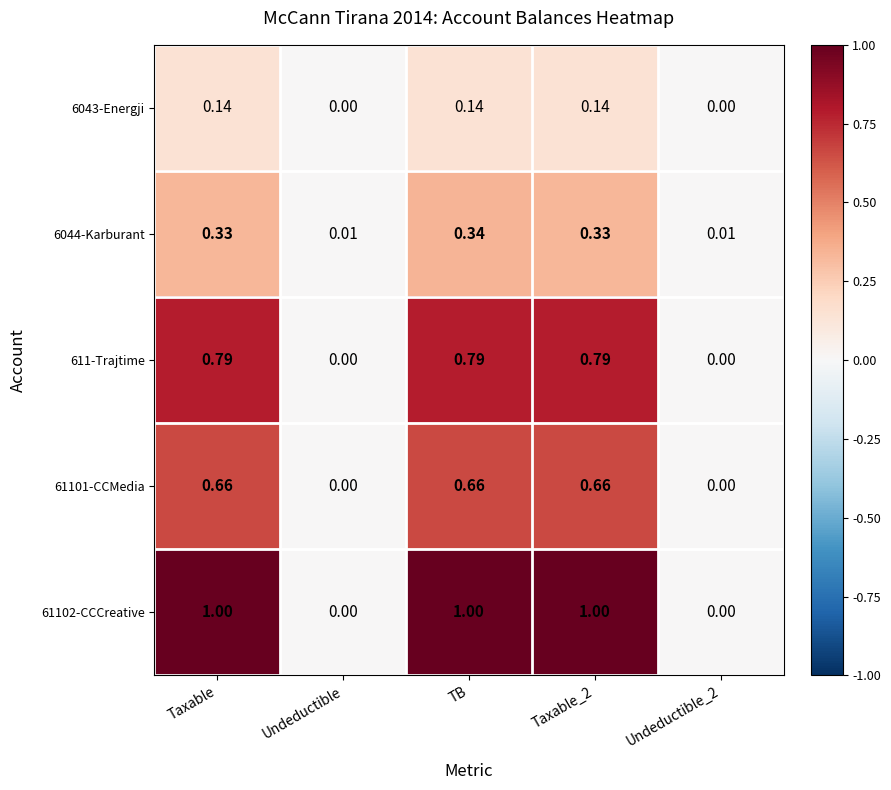

Is the value of 61102-CCCreative at Taxable greater than the value of 6044-Karburant at Undeductible?

Yes